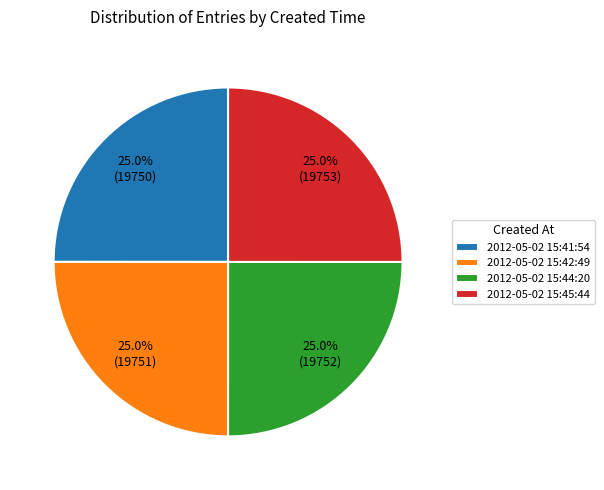

What portion of the pie excludes 2012-05-02 15:42:49?

75.0%